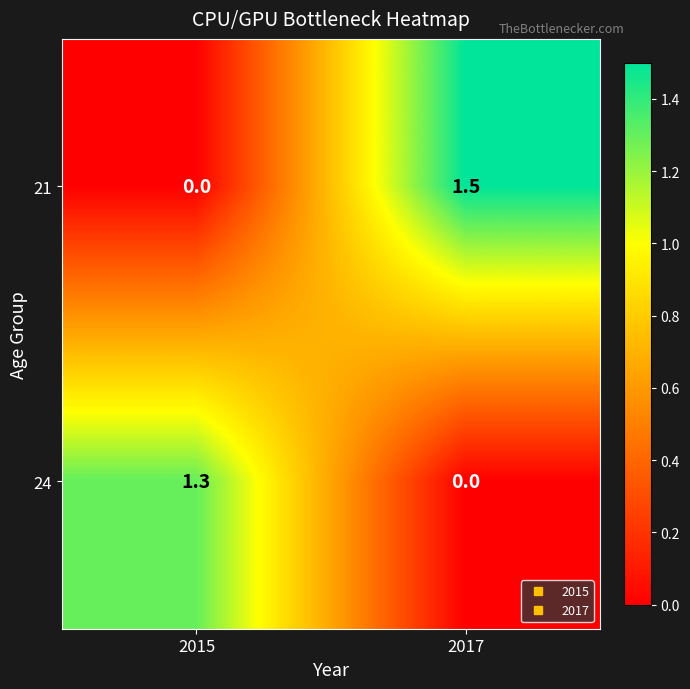

What is the difference between the 24 values at 2015 and 2017?

1.3